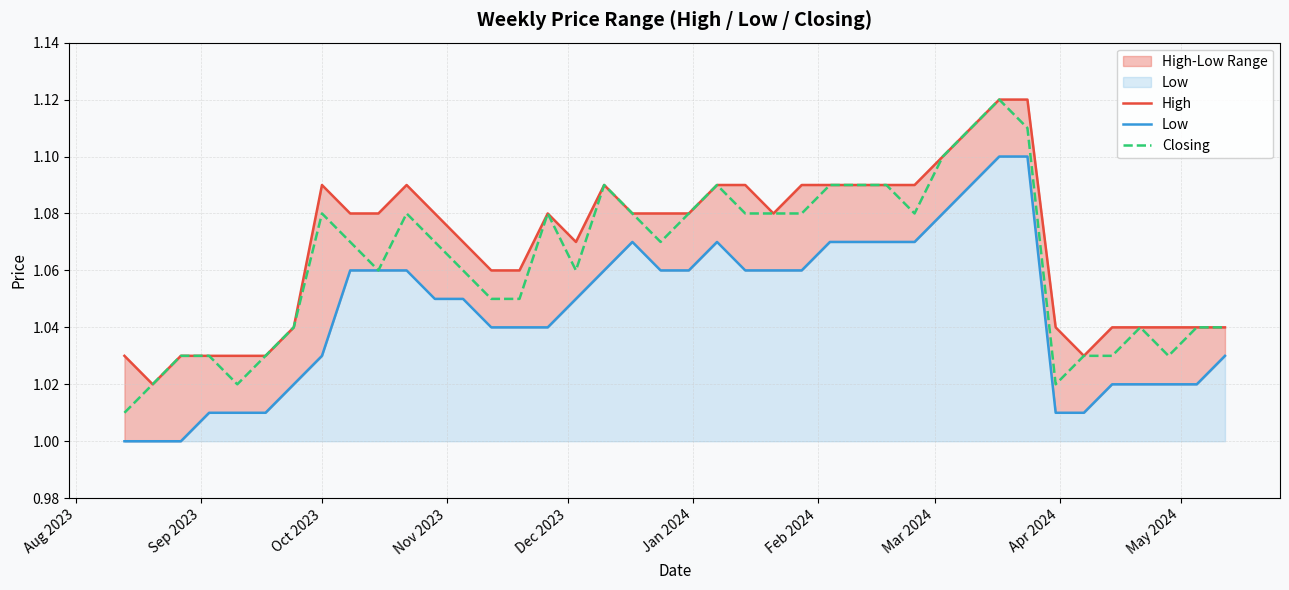

How many Low values are between 1 and 2?

40